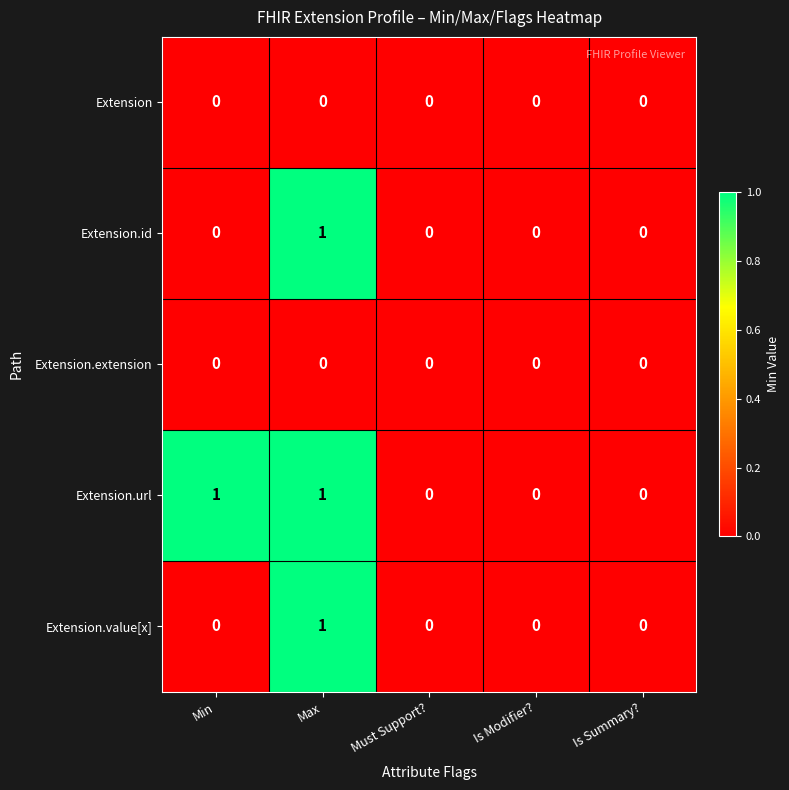

Reading left to right, extract all data points from this chart.

Extension: 0	0	0	0	0
Extension.id: 0	1	0	0	0
Extension.extension: 0	0	0	0	0
Extension.url: 1	1	0	0	0
Extension.value[x]: 0	1	0	0	0